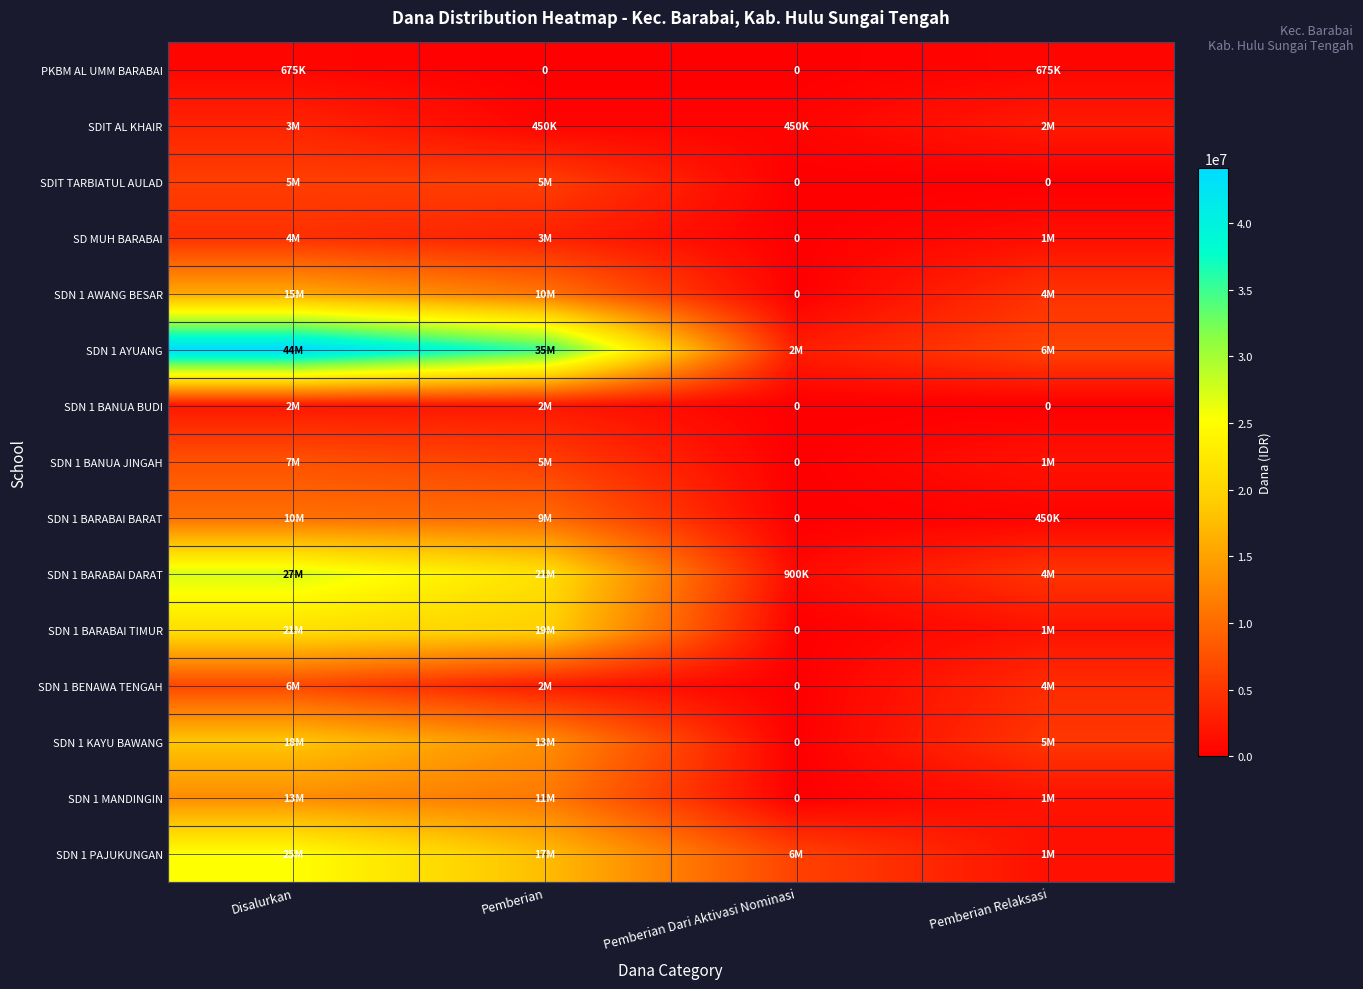

Between Disalurkan and Pemberian Dari Aktivasi Nominasi, which is larger?

Disalurkan